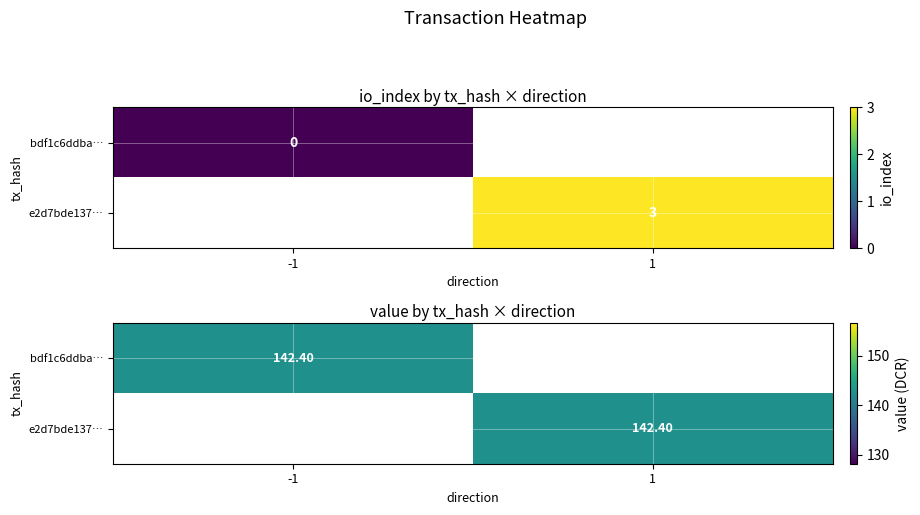

List the series in order of their overall mean, lowest first.

bdf1c6ddba301f255ef8e37ec3f21ea4f71fe4a, e2d7bde137382237a2b9385891e0b9b02641f6b